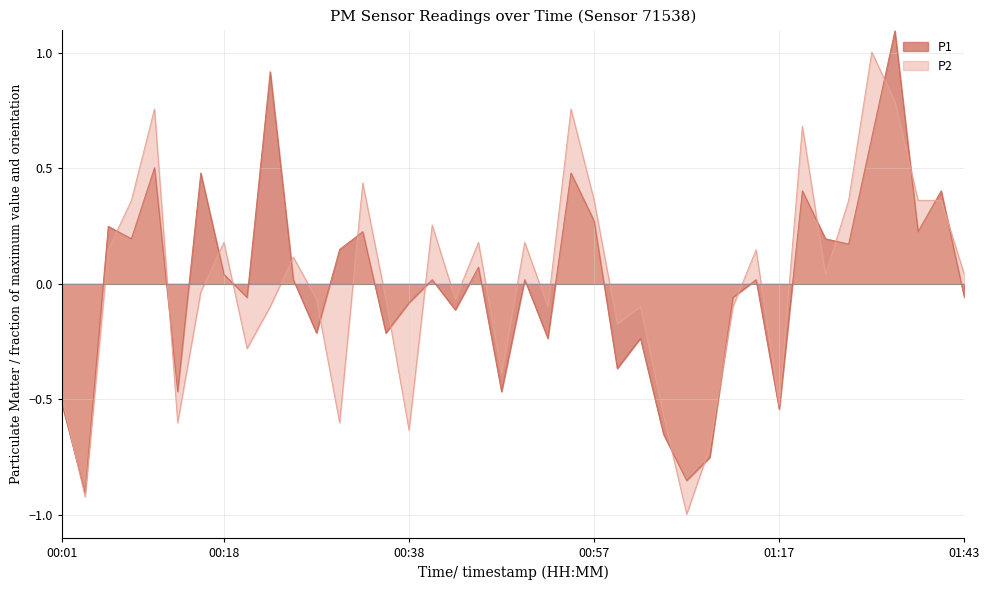

True or false: P2 has a value of -0.3 at 00:21.

True